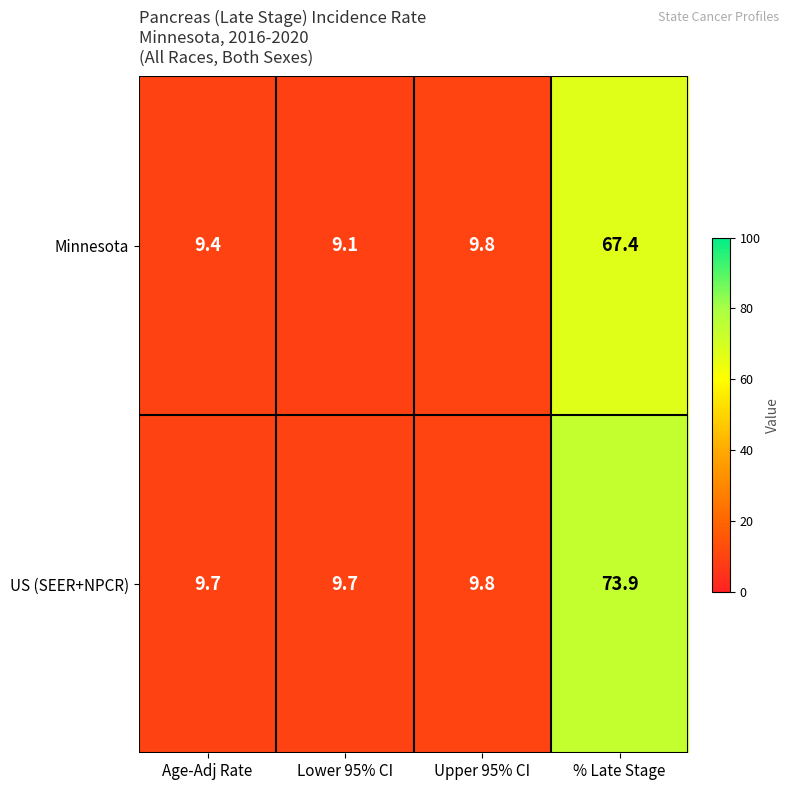

What is the approximate value of Minnesota at Upper 95% CI?

9.8